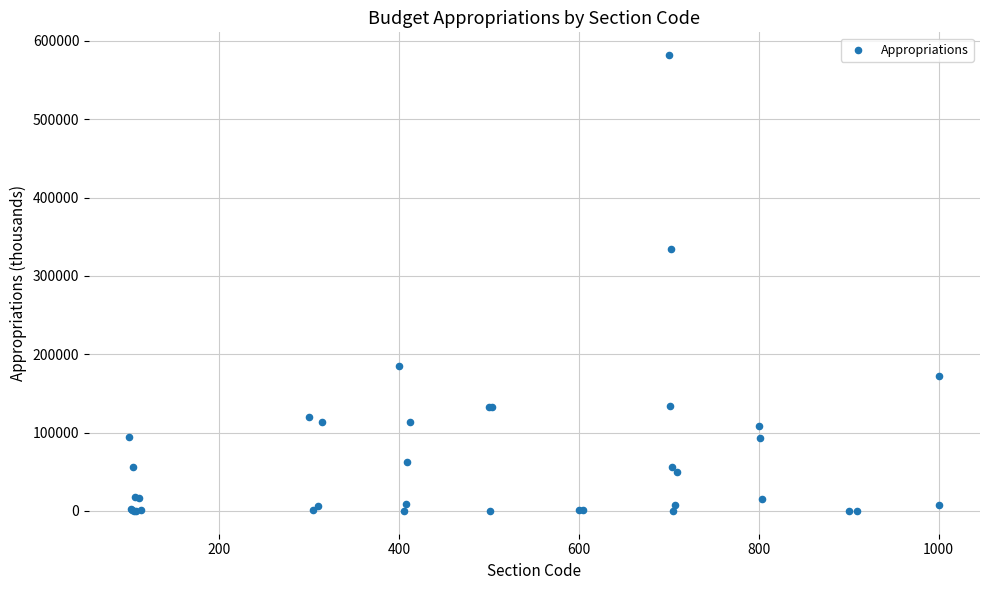

What Y value in the scatter plot is closest to 290855?

334702.2